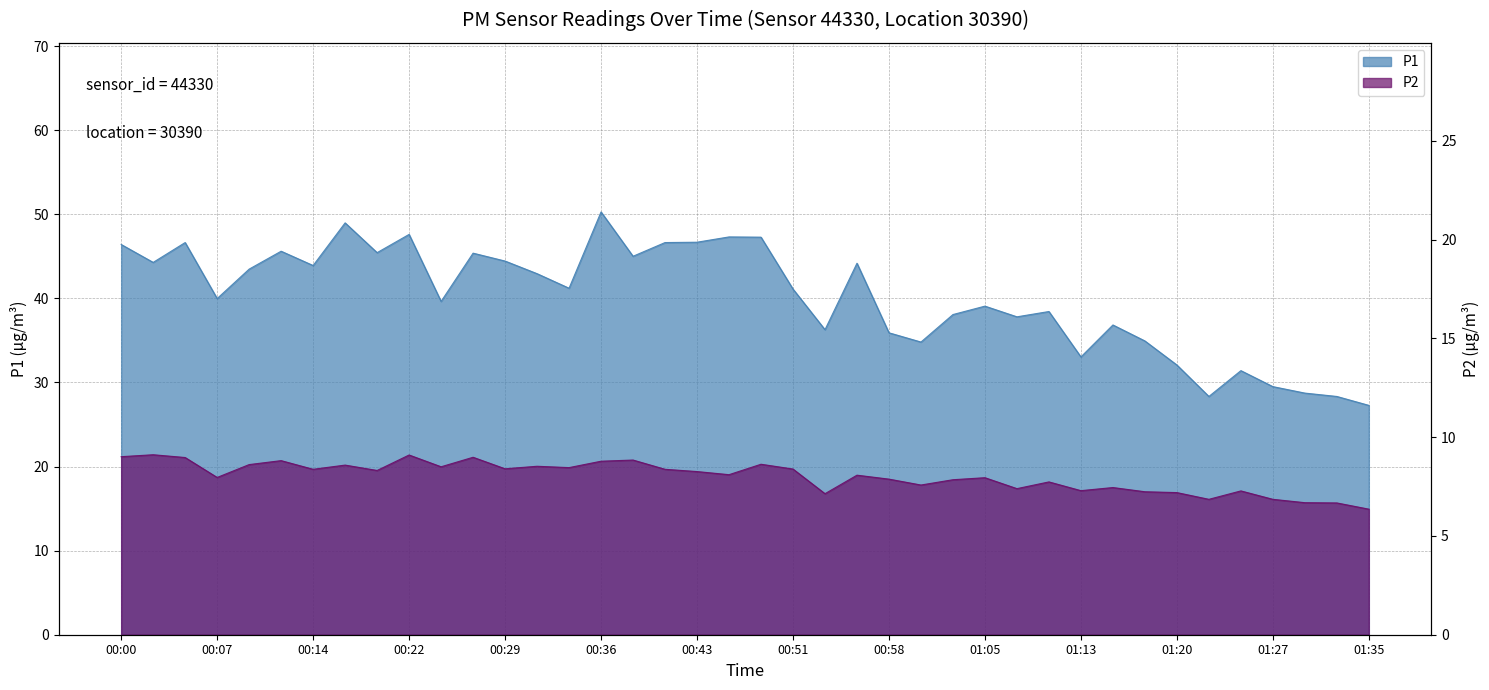

What is the label of the 8th point from the right?

01:17